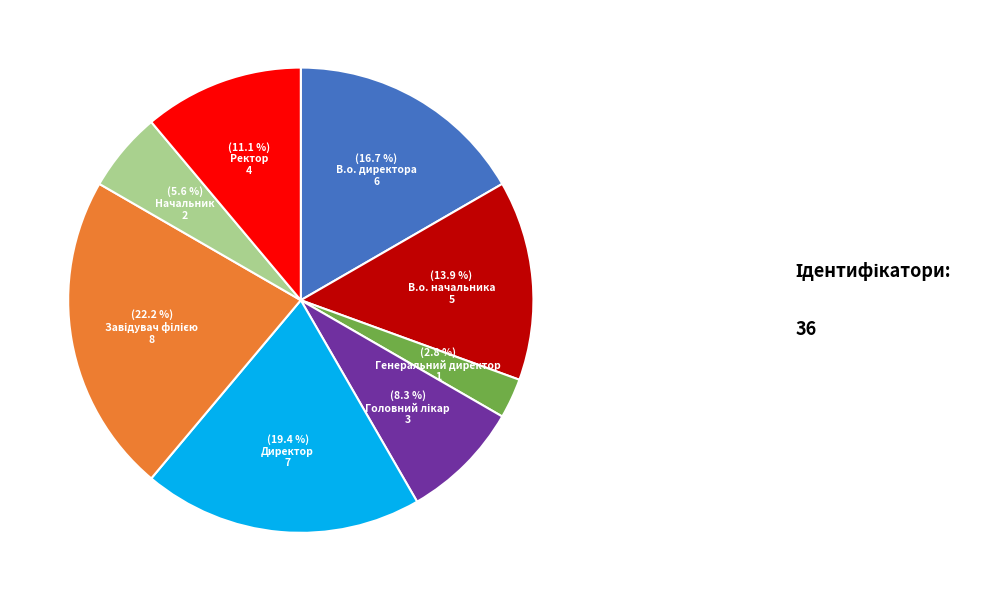

Approximately how many times larger is the value at Ректор compared to Генеральний директор?

4.0